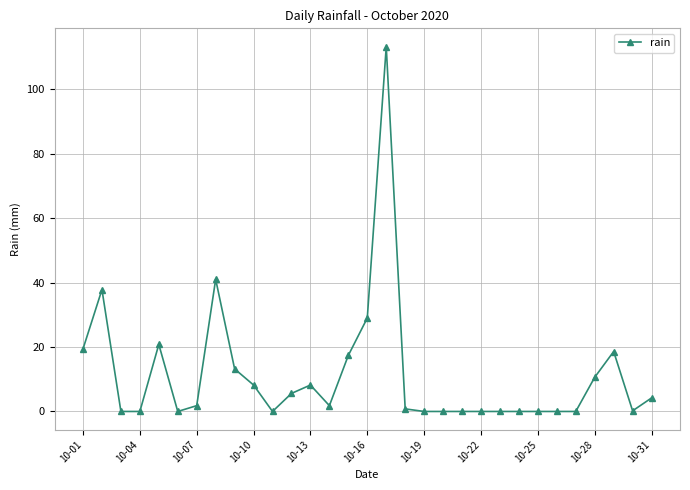

True or false: there are more than 0 points higher than both neighbors.

True